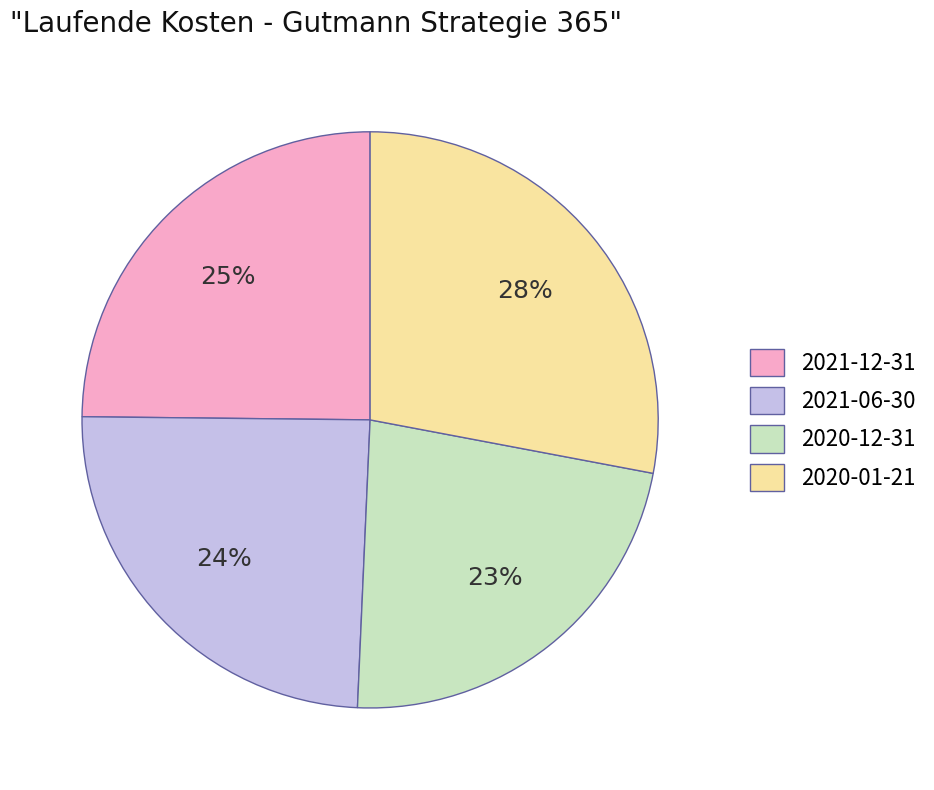

Do 2020-01-21 and 2020-12-31 together represent more than half of the pie?

Yes